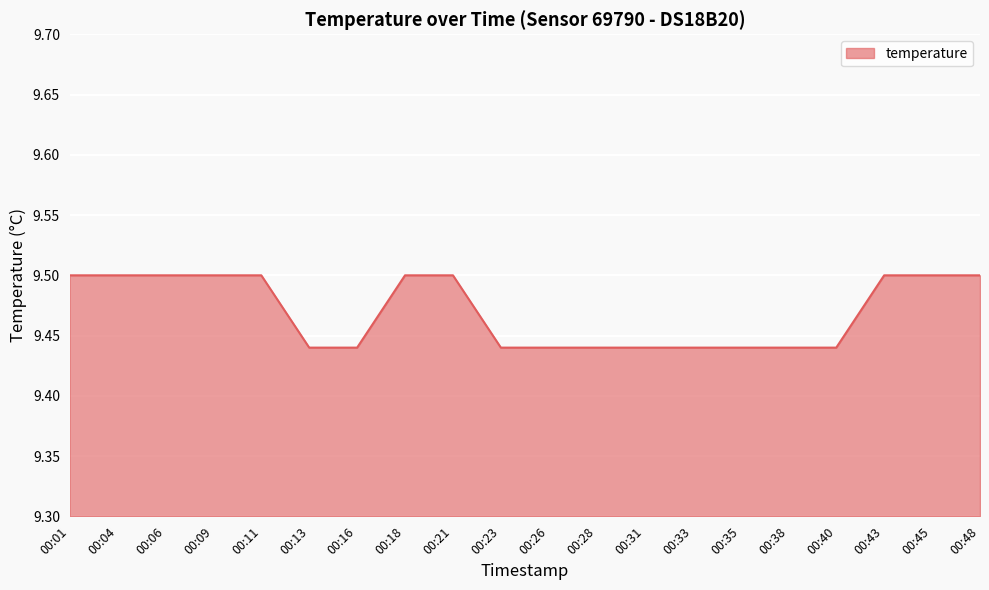

Approximately how many times larger is the value at 00:16 compared to 00:18?

1.0